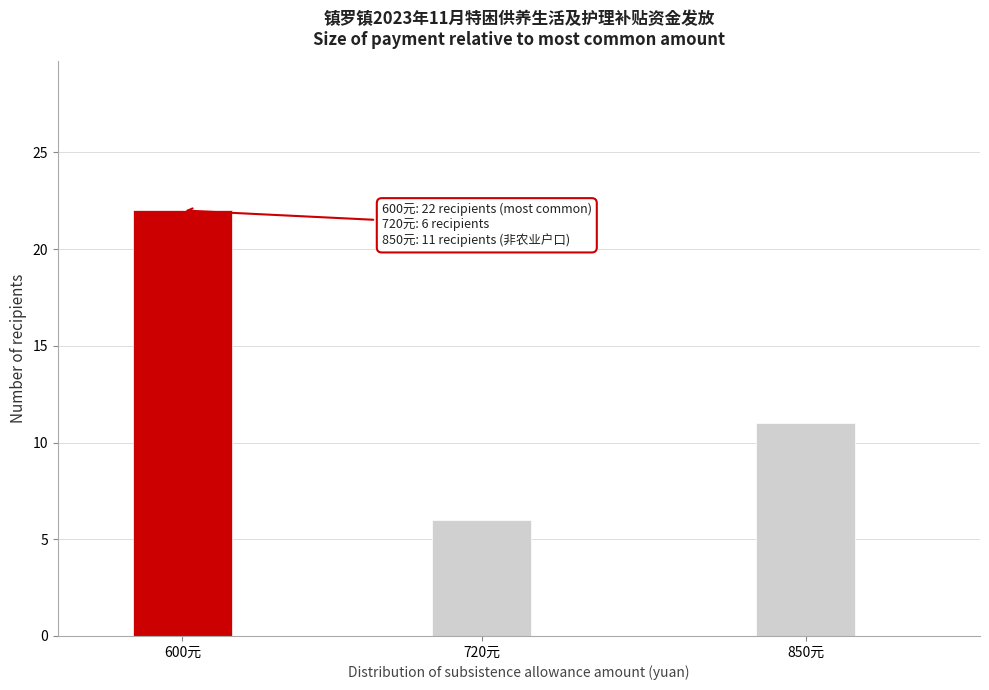

Reading left to right, what are all the values shown in this chart?

600元=22	720元=6	850元=11